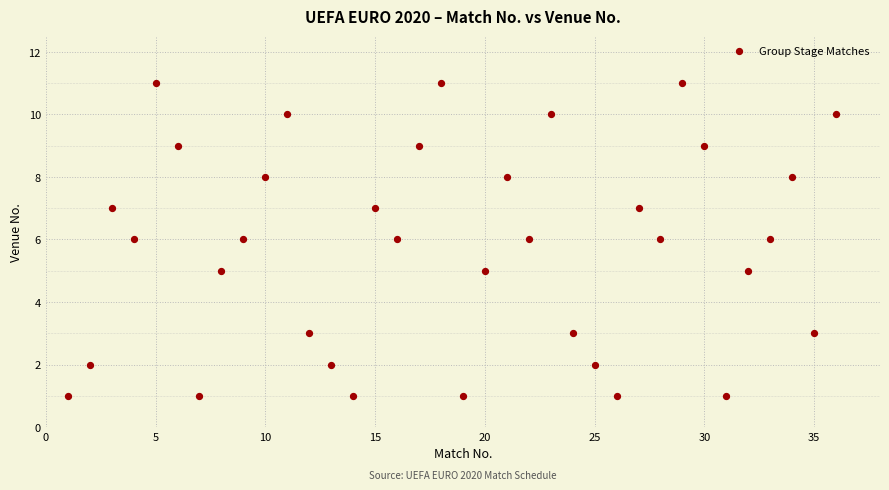

What is the range of X values (max minus min)?

35